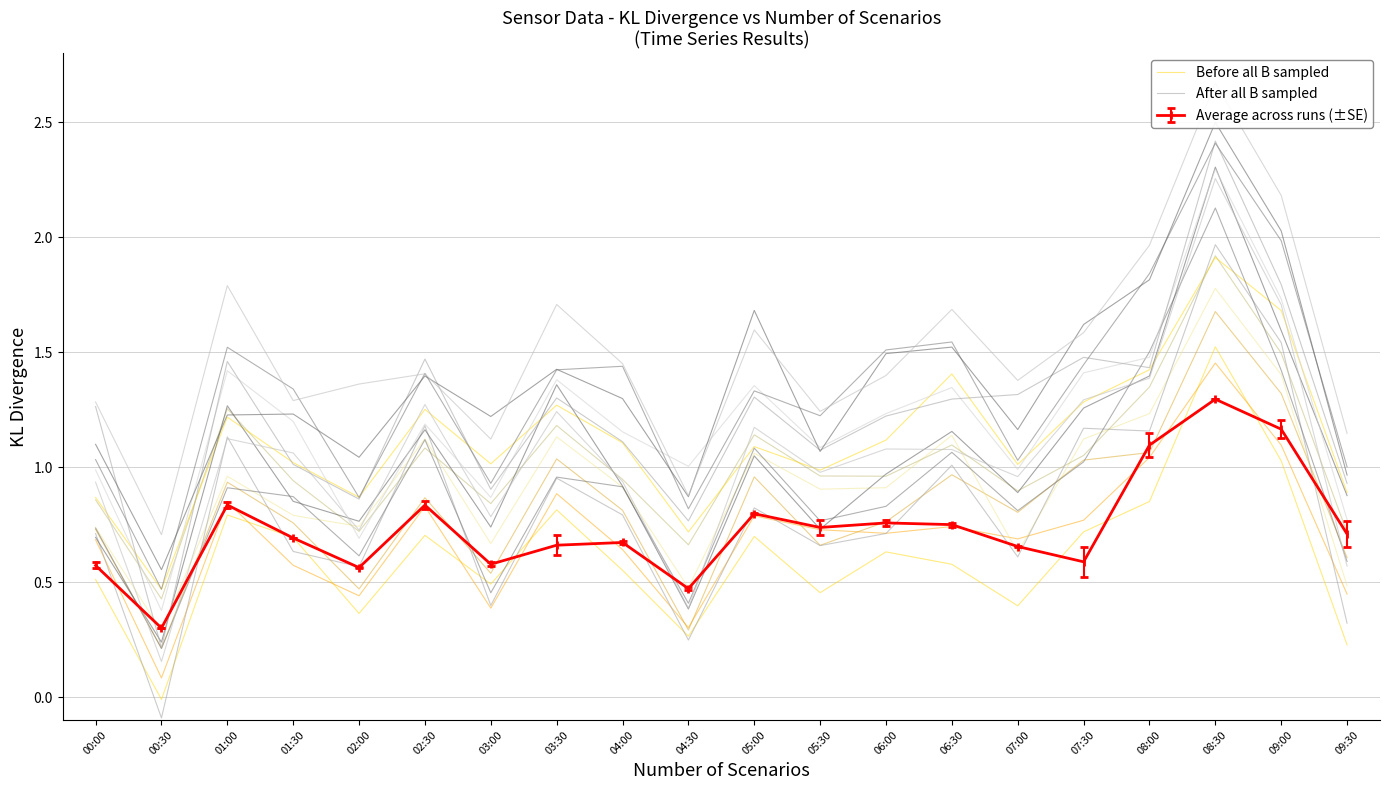

After their last crossing, which series has the higher values: Before all B sampled or After all B sampled?

After all B sampled